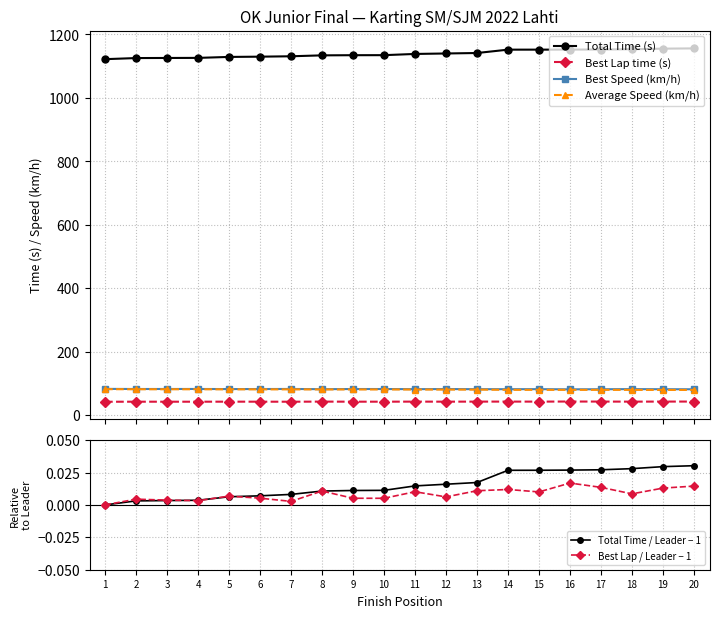

At which category does Best Speed (km/h) reach its first local valley?

2